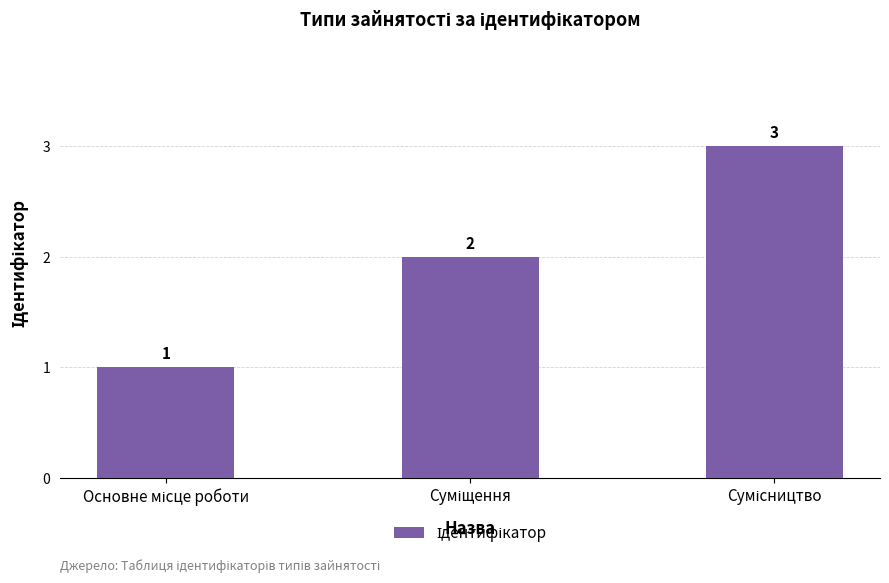

What is the greatest value displayed?

3